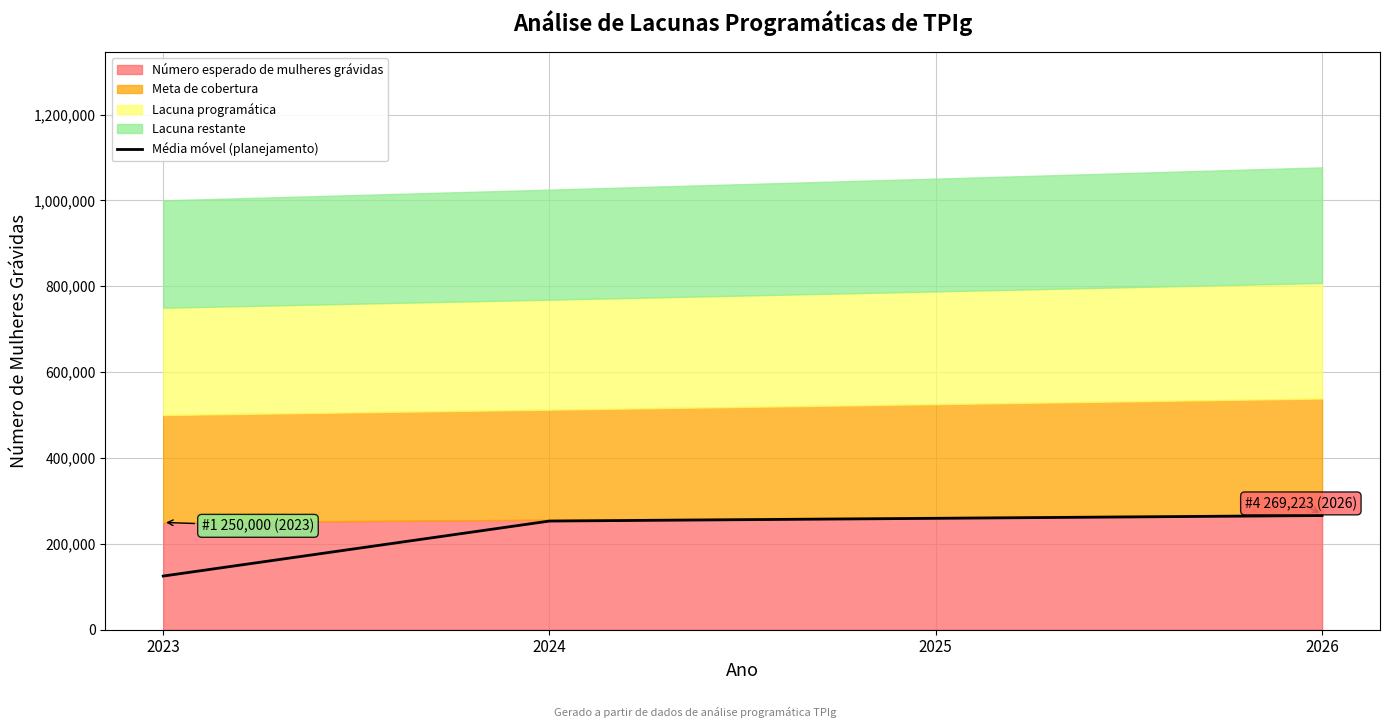

Between 2023 and 2025, which is larger?

2025